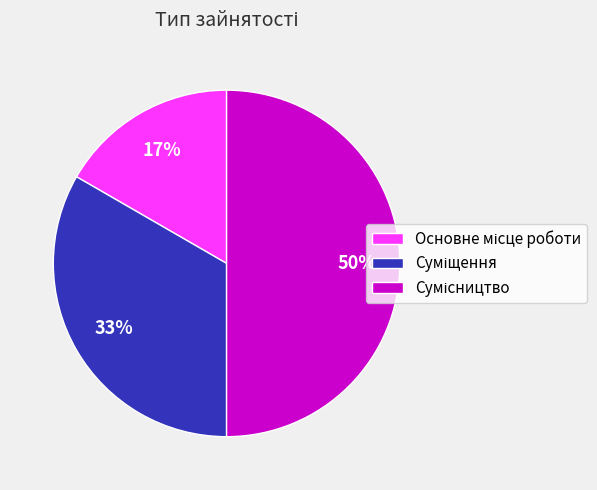

How many slices are in this pie chart?

3